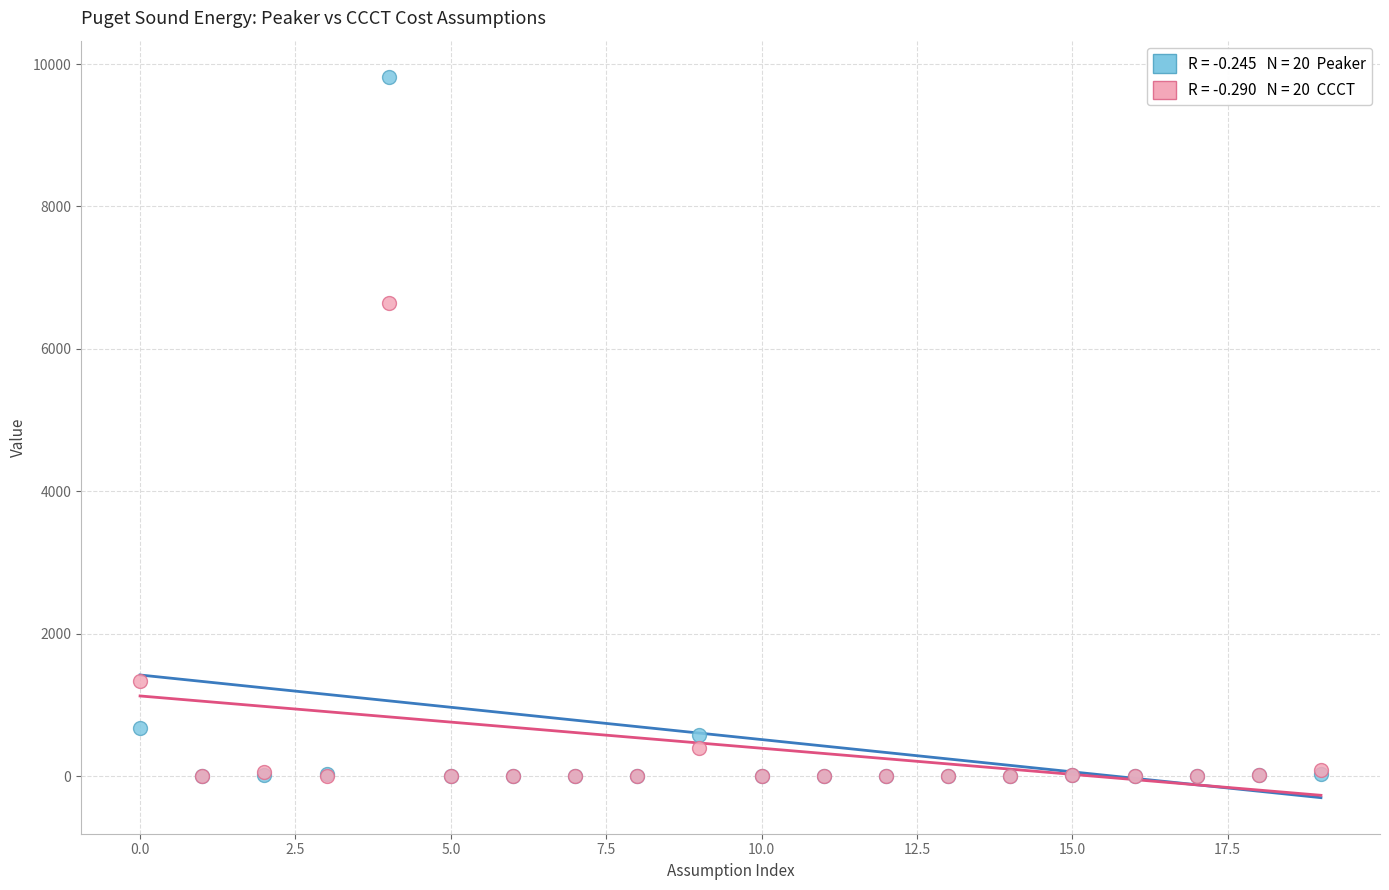

Across all series, what Y value is closest to 4911?

6650.4